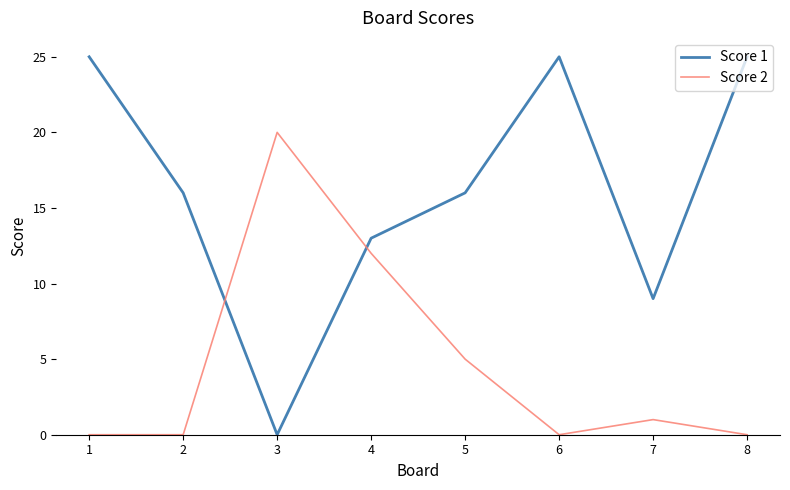

Reading left to right, list all the values displayed in this chart.

Score 1: 25	16	0	13	16	25	9	25
Score 2: 0	0	20	12	5	0	1	0